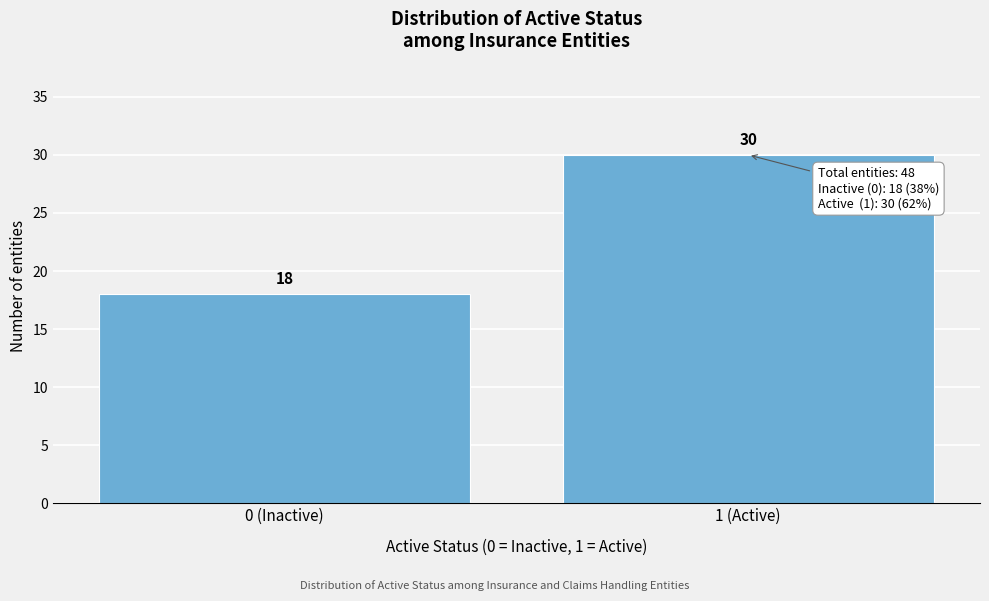

Reading right to left, list all the values displayed in this chart.

30	18